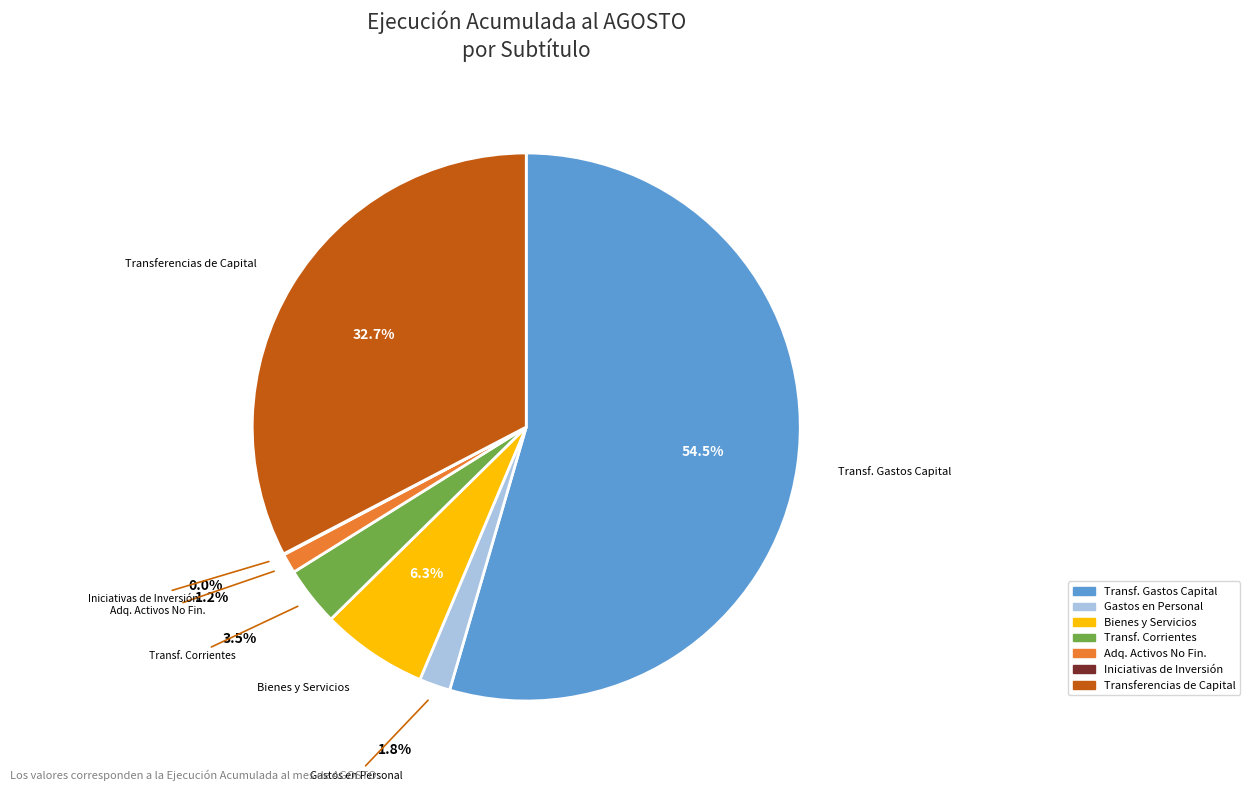

Is there any slice that represents more than half of the pie?

Yes